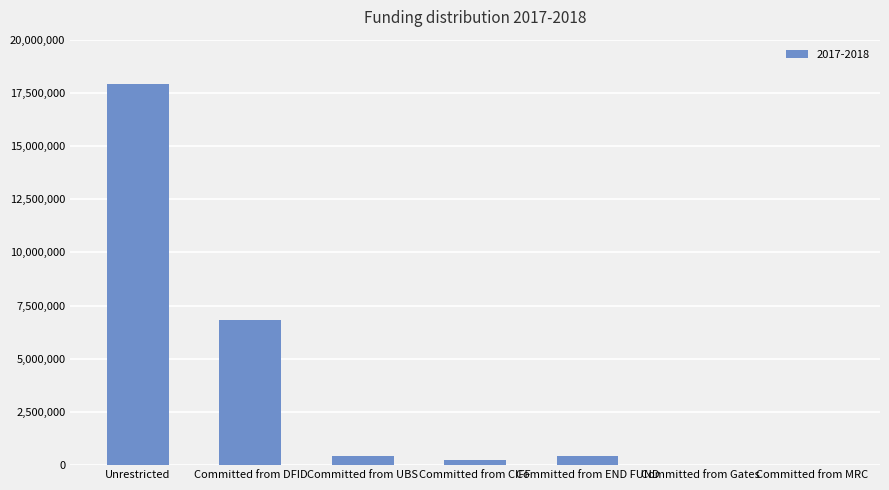

What is the change in value from Unrestricted to Committed from END FUND?

-17508833.3